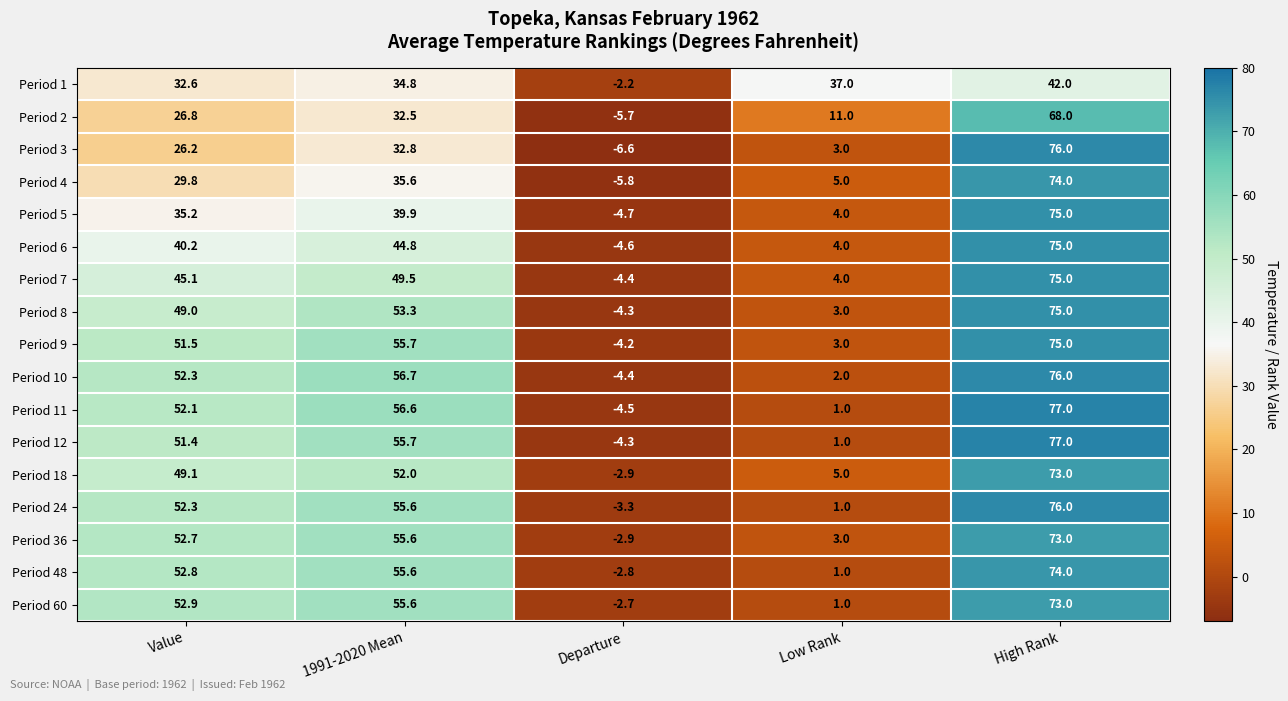

At which label is Period 3 closest to 34?

1991-2020 Mean